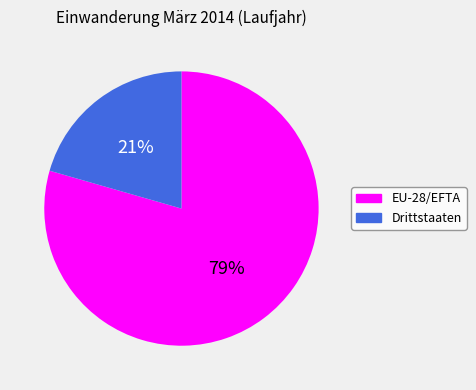

Which has a higher value, Drittstaaten or EU-28/EFTA?

EU-28/EFTA